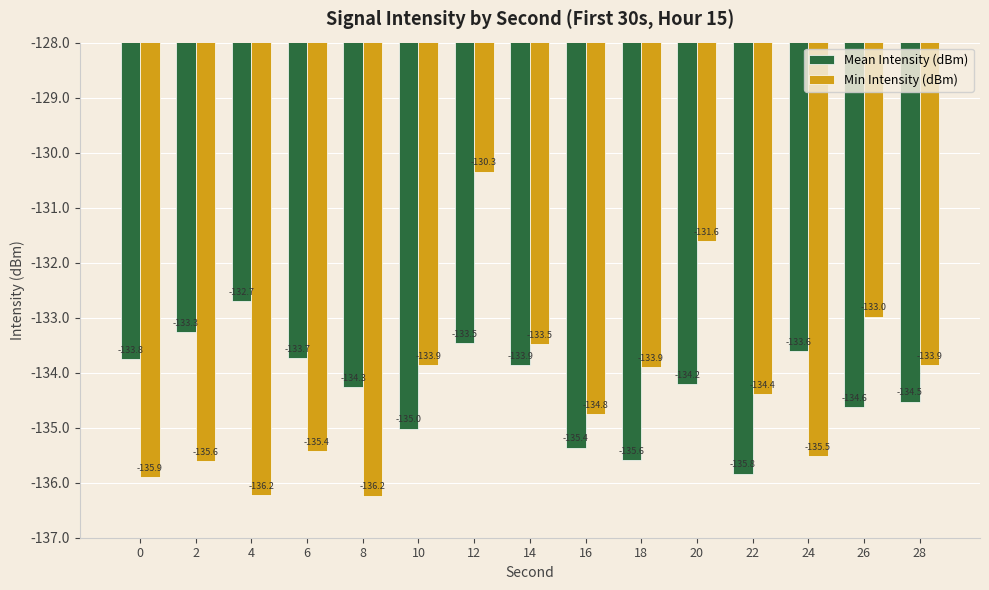

Which series has the largest total across all categories?

Mean Intensity (dBm)